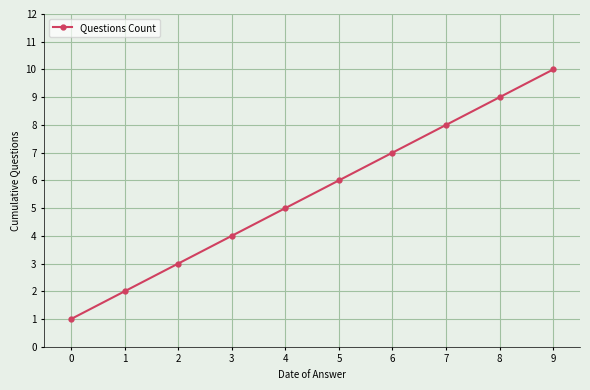

List the labels in order of value, largest first.

9, 8, 7, 6, 5, 4, 3, 2, 1, 0